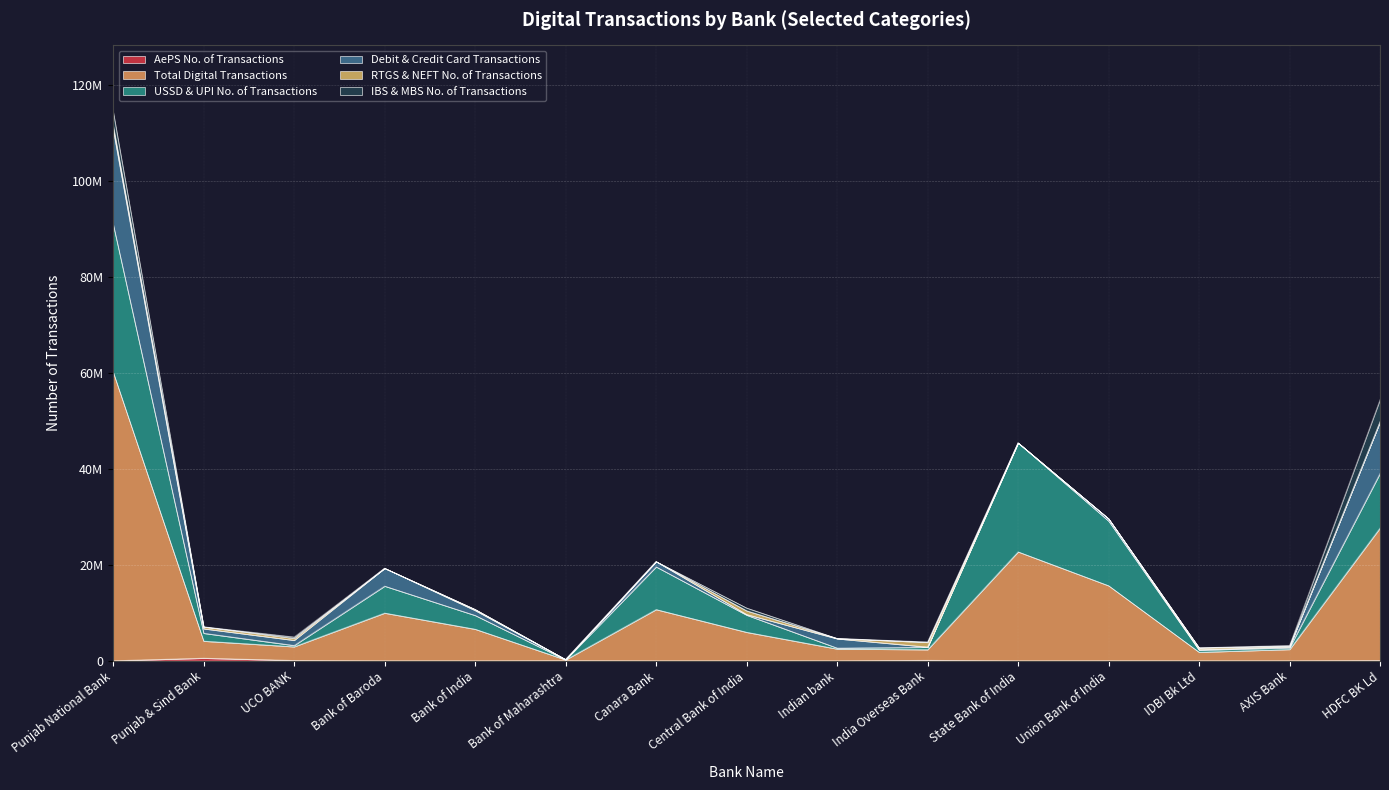

Reading right to left, what are all the values shown in this chart?

AePS No. of Transactions: HDFC BK Ld=65020	AXIS Bank=6823	IDBI Bk Ltd=0	Union Bank of India=12413	State Bank of India=0	India Overseas Bank=100958	Indian bank=0	Central Bank of India=3602	Canara Bank=0	Bank of Maharashtra=31982	Bank of India=0	Bank of Baroda=0	UCO BANK=67845	Punjab & Sind Bank=540247	Punjab National Bank=9315
Total Digital Transactions: HDFC BK Ld=27644280	AXIS Bank=2364659	IDBI Bk Ltd=1789776	Union Bank of India=15646705	State Bank of India=22724085	India Overseas Bank=2225174	Indian bank=2464647	Central Bank of India=5947859	Canara Bank=10693218	Bank of Maharashtra=162628	Bank of India=6591345	Bank of Baroda=9957963	UCO BANK=2864112	Punjab & Sind Bank=3564281	Punjab National Bank=60209604
USSD & UPI No. of Transactions: HDFC BK Ld=11397911	AXIS Bank=348682	IDBI Bk Ltd=428884	Union Bank of India=13495844	State Bank of India=22717970	India Overseas Bank=496859	Indian bank=192745	Central Bank of India=3576586	Canara Bank=8902263	Bank of Maharashtra=901	Bank of India=2871747	Bank of Baroda=5617716	UCO BANK=265471	Punjab & Sind Bank=1638729	Punjab National Bank=30848260
Debit & Credit Card Transactions: HDFC BK Ld=10748986	AXIS Bank=186976	IDBI Bk Ltd=127842	Union Bank of India=460216	State Bank of India=5475	India Overseas Bank=49856	Indian bank=1939556	Central Bank of India=133061	Canara Bank=1095140	Bank of Maharashtra=64548	Bank of India=1034653	Bank of Baroda=3717822	UCO BANK=1074214	Punjab & Sind Bank=941819	Punjab National Bank=19739217
RTGS & NEFT No. of Transactions: HDFC BK Ld=8263	AXIS Bank=146310	IDBI Bk Ltd=357716	Union Bank of India=7827	State Bank of India=0	India Overseas Bank=965987	Indian bank=62032	Central Bank of India=774123	Canara Bank=0	Bank of Maharashtra=0	Bank of India=187936	Bank of Baroda=0	UCO BANK=425974	Punjab & Sind Bank=380315	Punjab National Bank=872491
IBS & MBS No. of Transactions: HDFC BK Ld=4609235	AXIS Bank=143589	IDBI Bk Ltd=5676	Union Bank of India=0	State Bank of India=0	India Overseas Bank=95989	Indian bank=0	Central Bank of India=571212	Canara Bank=0	Bank of Maharashtra=0	Bank of India=39494	Bank of Baroda=0	UCO BANK=257494	Punjab & Sind Bank=31285	Punjab National Bank=2902921